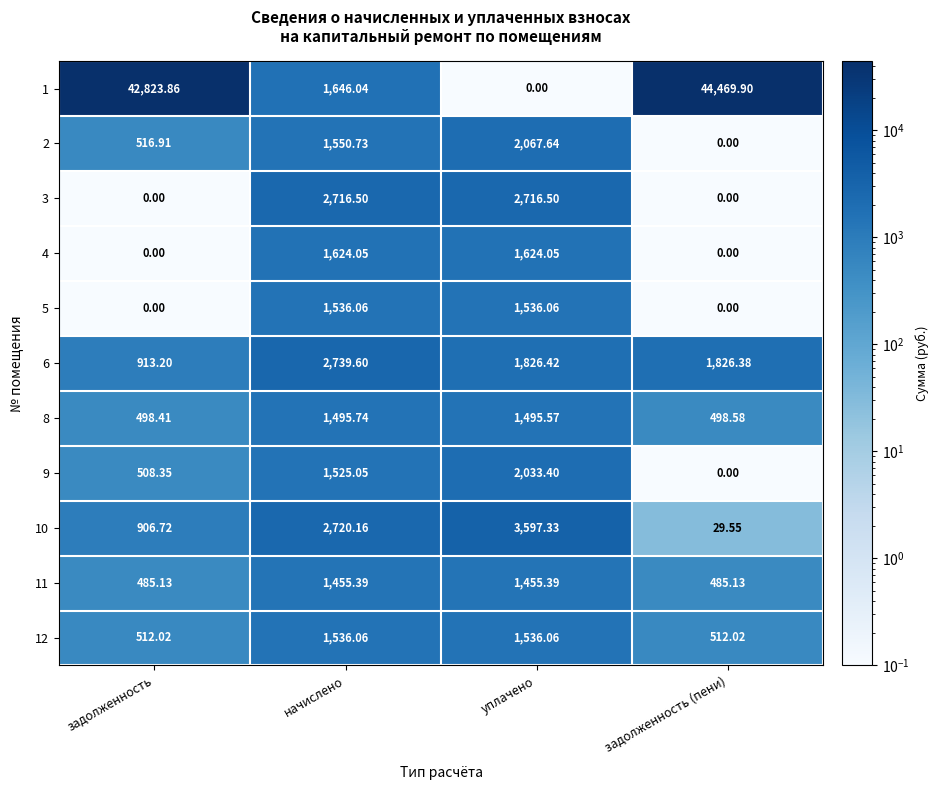

What is the total value across all series at задолженность?

47164.6